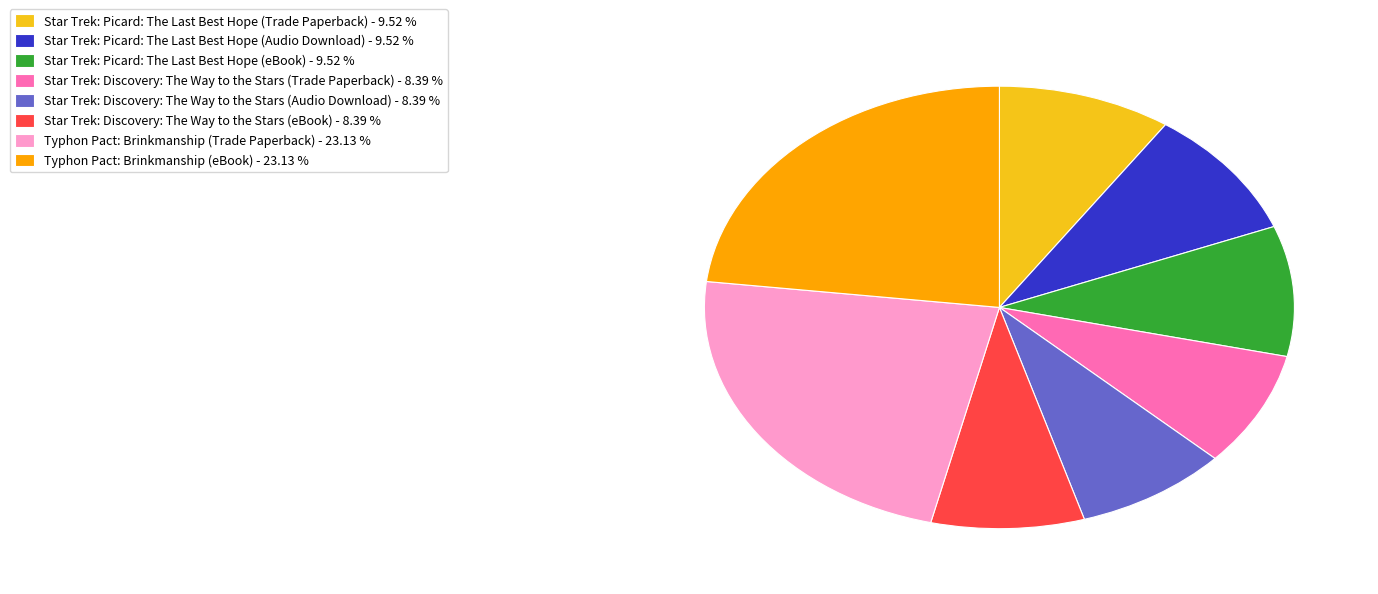

How many segments does this pie chart have?

8